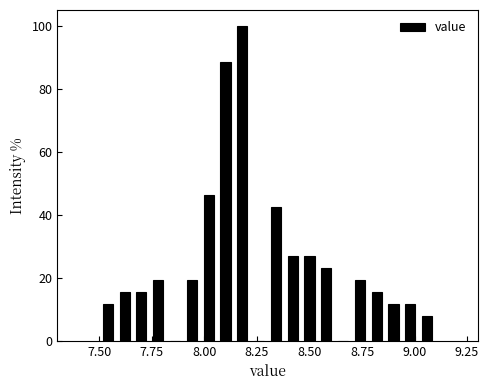

Read against the x-axis, roughly where is the centre of the tallest bar?

8.20